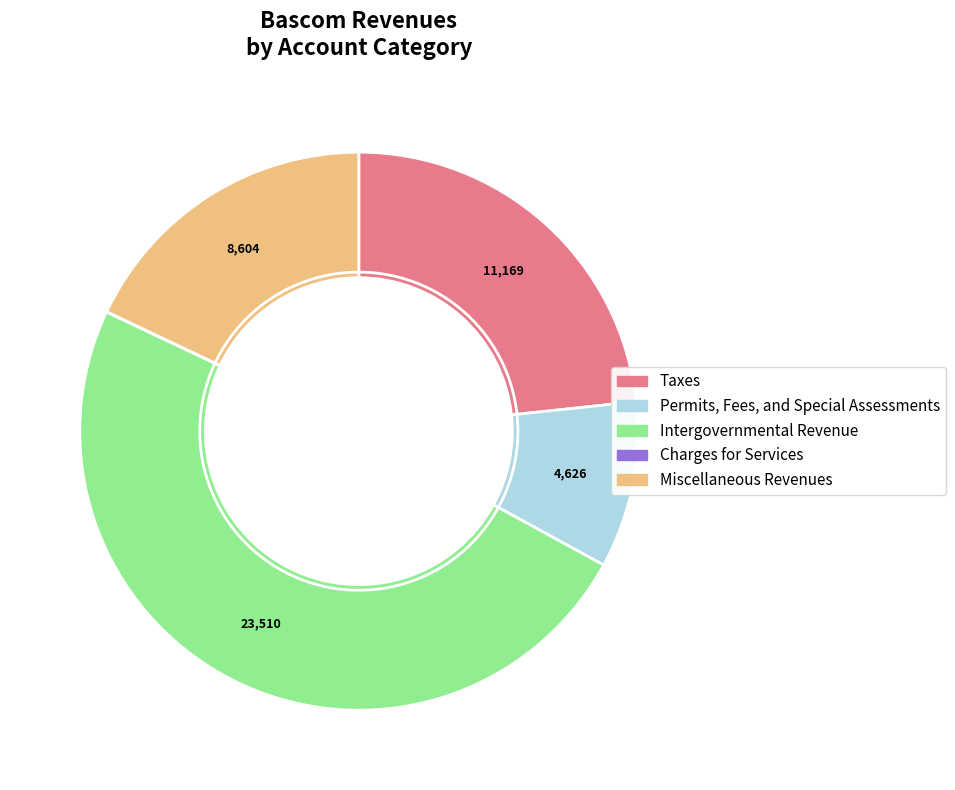

Between Miscellaneous Revenues and Taxes, which is larger?

Taxes